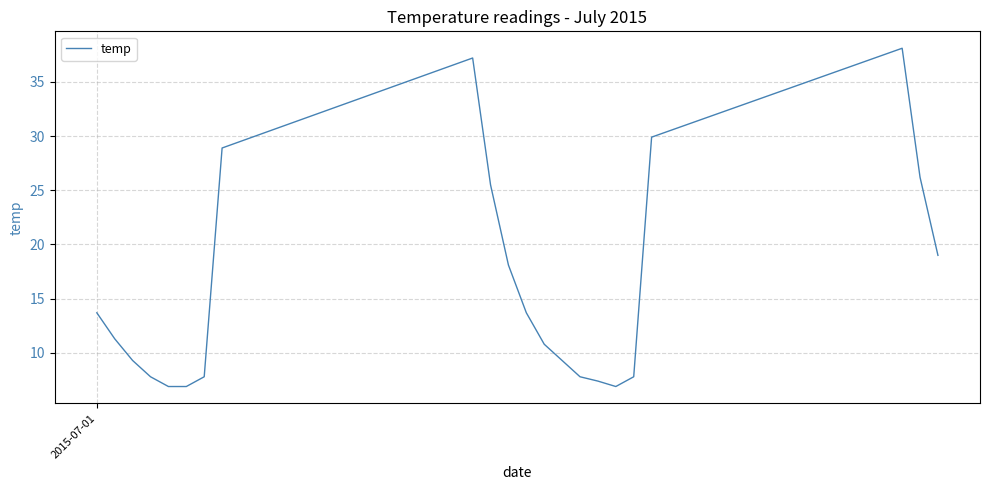

What is the difference between the maximum and minimum values?

31.2